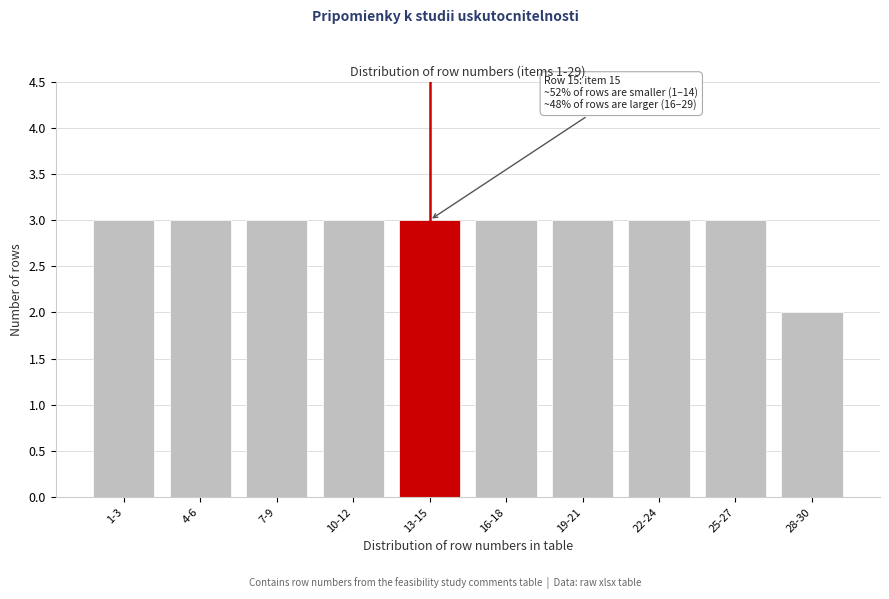

Reading left to right, transcribe all the data shown in this chart.

1-3=3	4-6=3	7-9=3	10-12=3	13-15=3	16-18=3	19-21=3	22-24=3	25-27=3	28-30=2